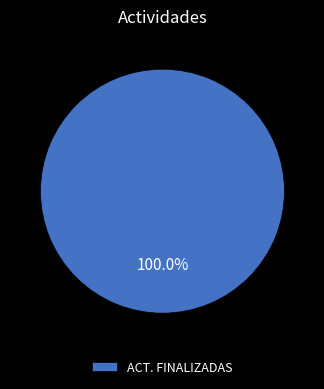

To the nearest percent, what portion does ACT. FINALIZADAS represent?

100%